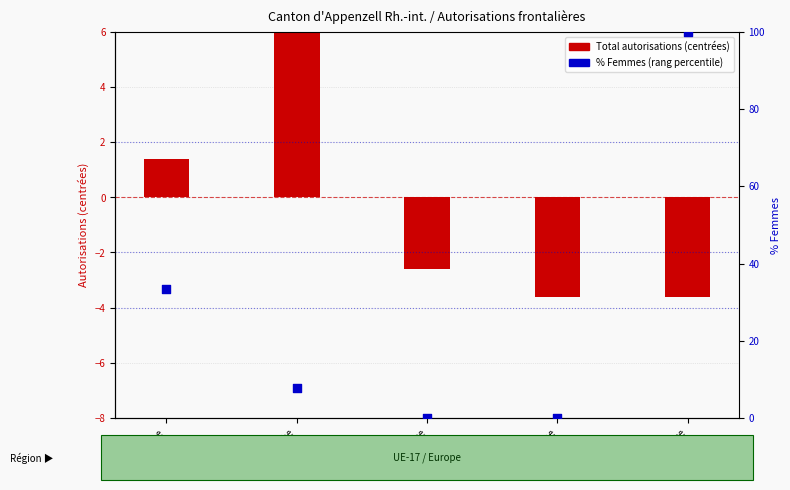

Is the value of Total autorisations (centered) at Allemagne greater than the value of % Femmes (percentile rank) at Allemagne?

No